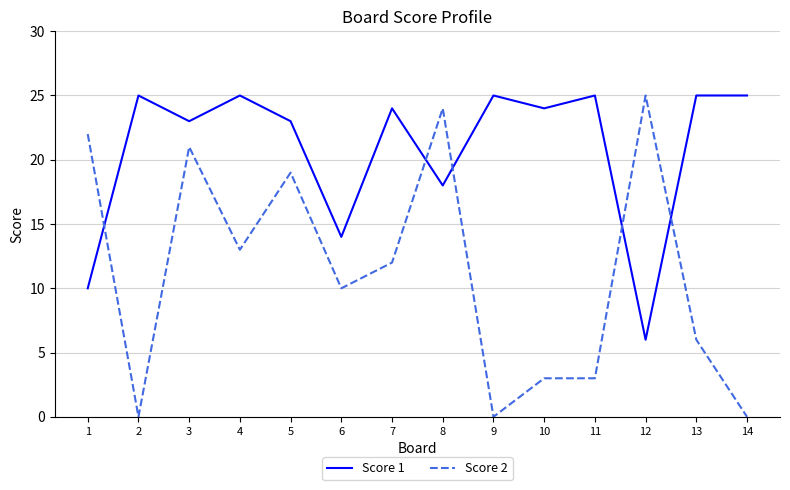

How many distinct data groups are displayed?

2